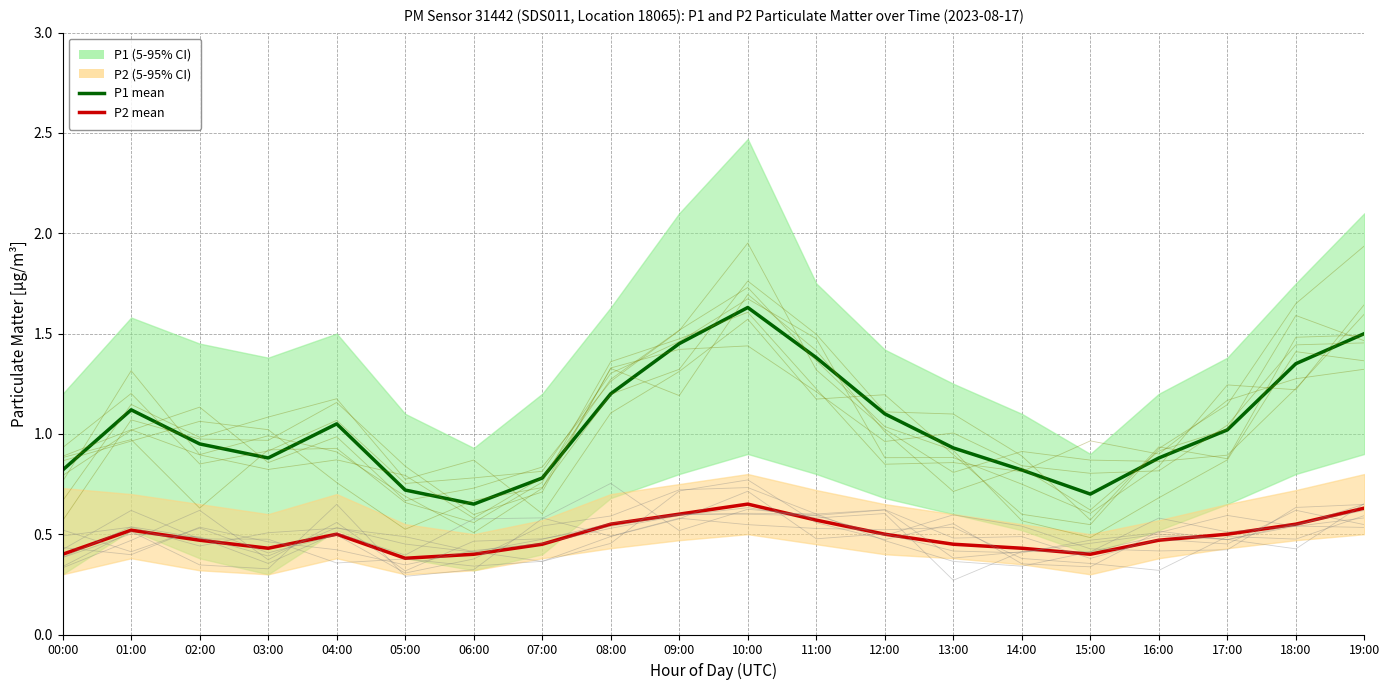

Is the value of P2 mean at 19:00 greater than the value of P1 mean at 16:00?

No